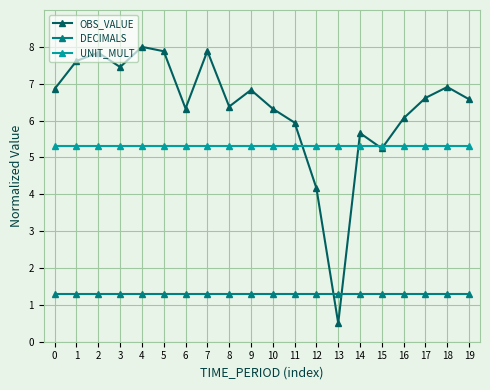

What is the value of the UNIT_MULT point at the 1st from the left?

5.3